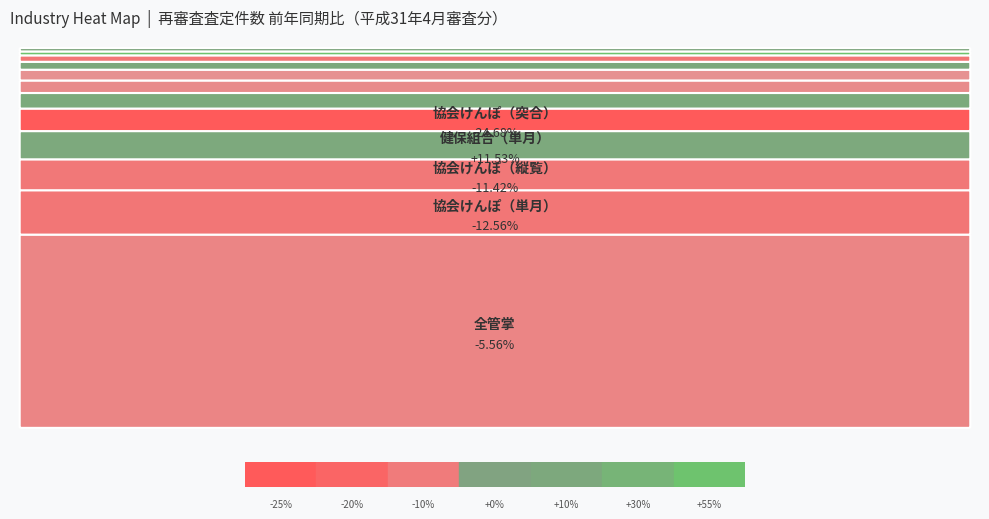

Rank the categories by value from lowest to highest.

協会けんぽ（突合）, 協会けんぽ（単月）, その他各法（突合）, 協会けんぽ（縦覧）, 全管掌, 健保組合（突合）, その他各法（単月）, 共済組合（突合）, 共済組合（単月）, 健保組合（単月）, 健保組合（縦覧）, 共済組合（縦覧）